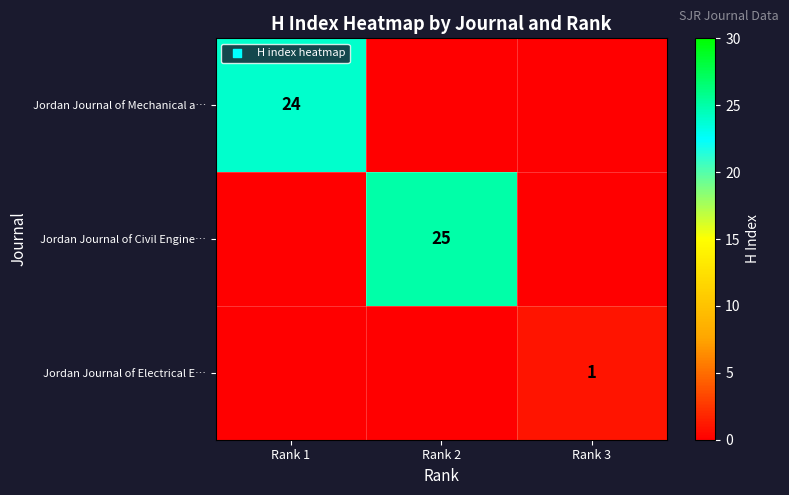

True or false: Jordan Journal of Mechanical a… has a value of 24 at Rank 1.

True